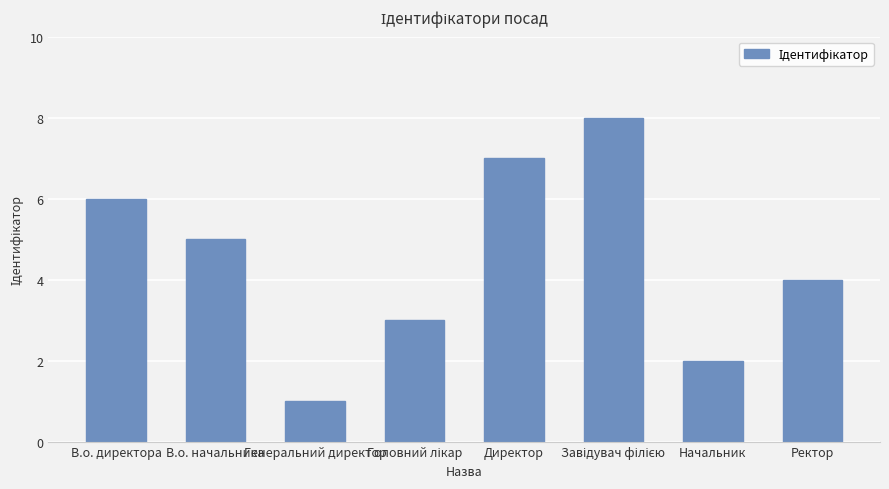

Reading left to right, list all the values displayed in this chart.

6	5	1	3	7	8	2	4